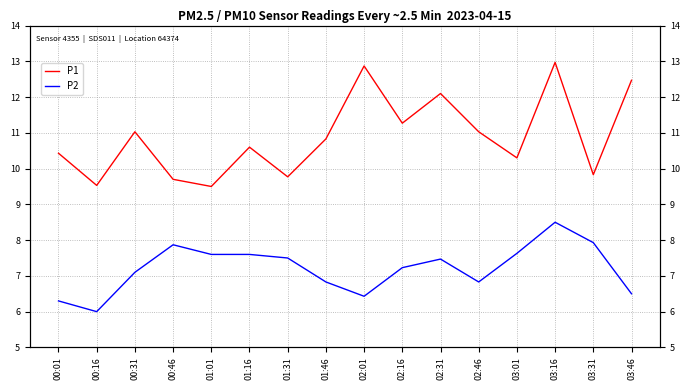

Does the chart have visible grid lines?

Yes